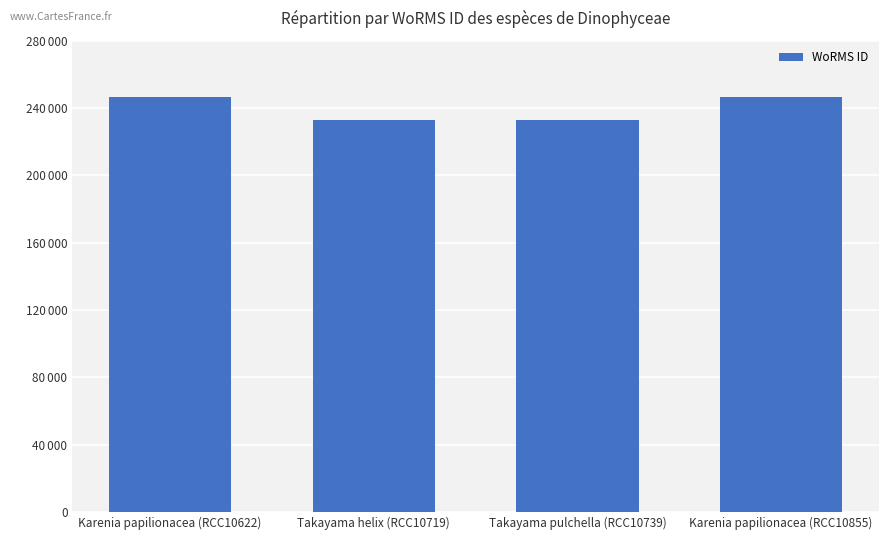

What is the difference between the maximum and minimum values?

13510